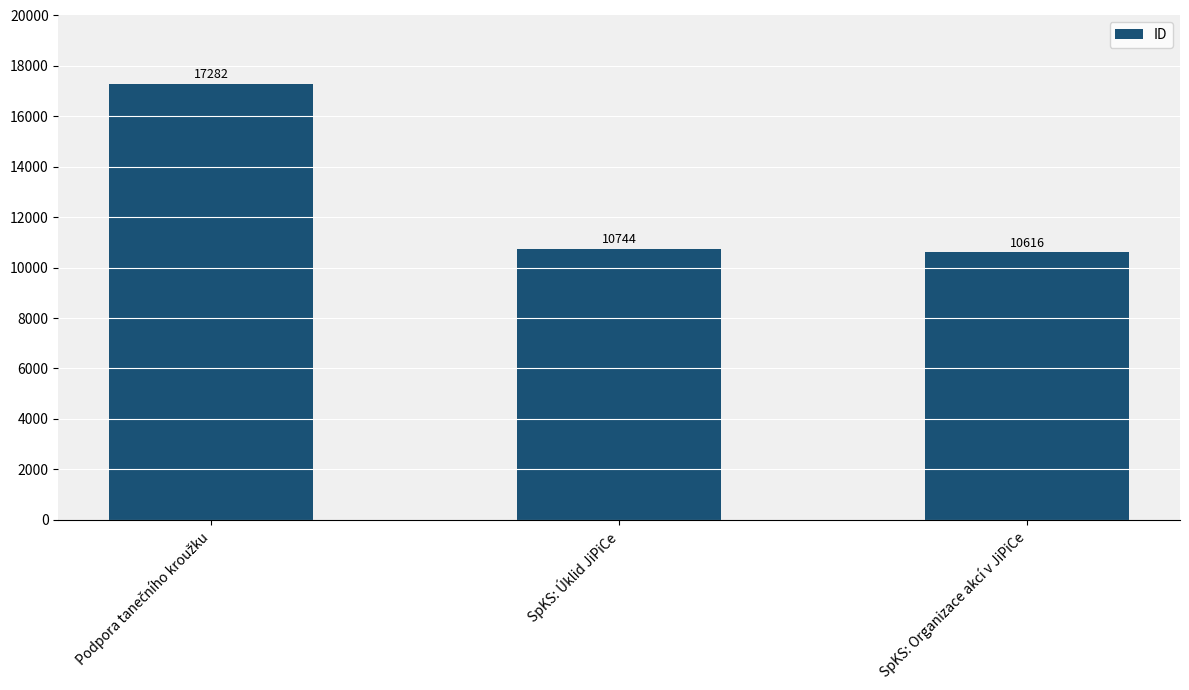

Does the chart contain any negative values?

No